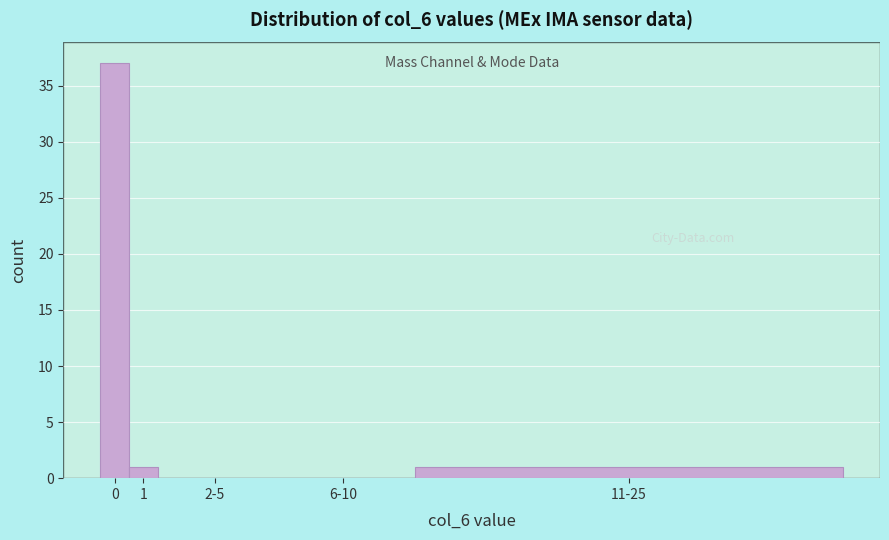

Reading left to right, extract all data points from this chart.

0=37	1=1	2-5=0	6-10=0	11-25=1